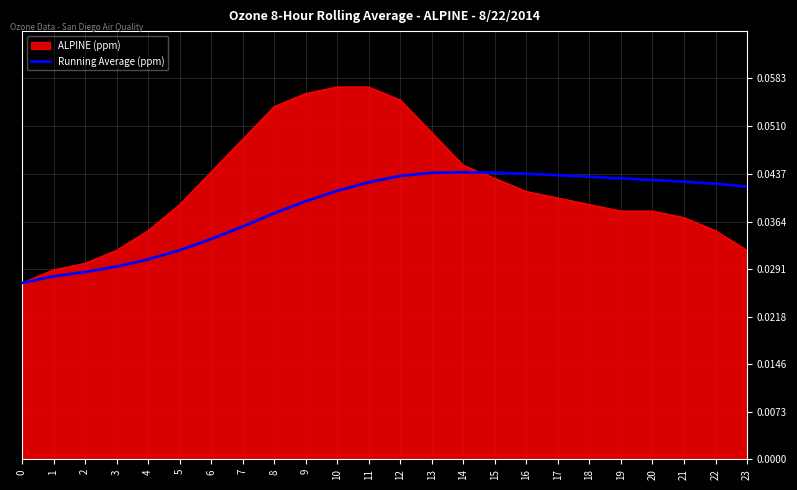

Which series has the widest spread of values?

ALPINE (ppm)